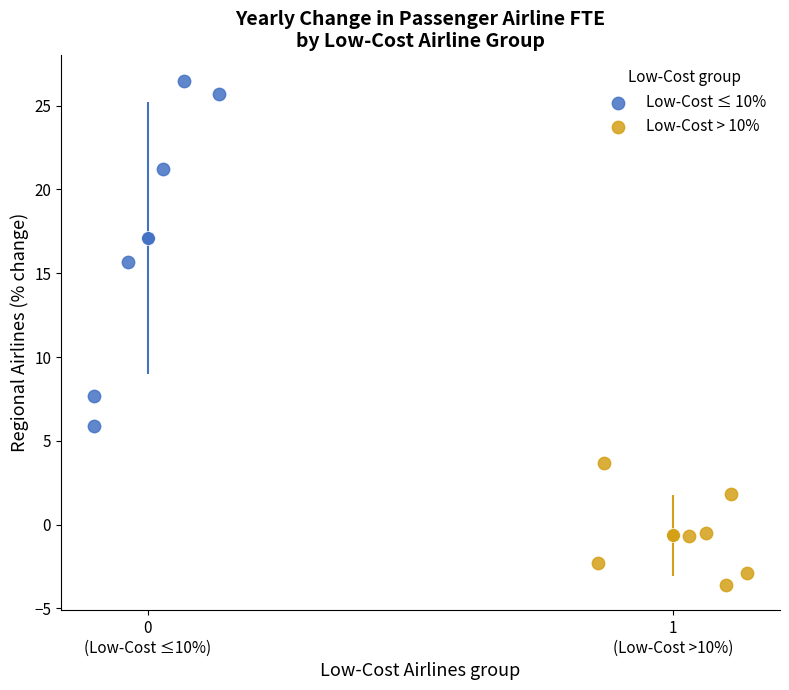

Which series has the largest Y range (max minus min)?

Low-Cost ≤ 10%